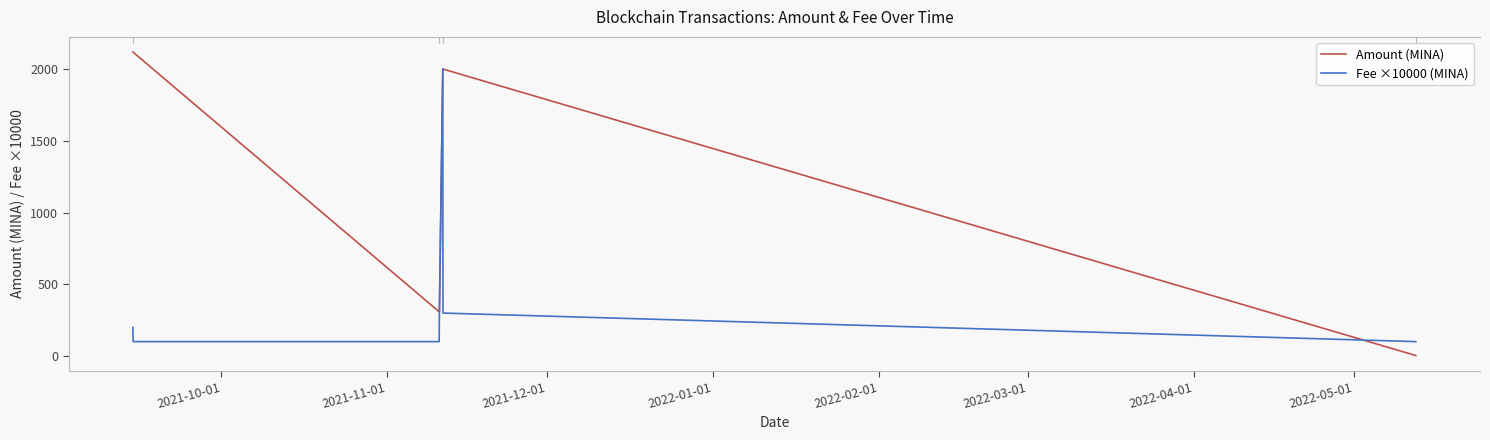

List the series in order of their overall mean, lowest first.

Fee ×10000 (MINA), Amount (MINA)